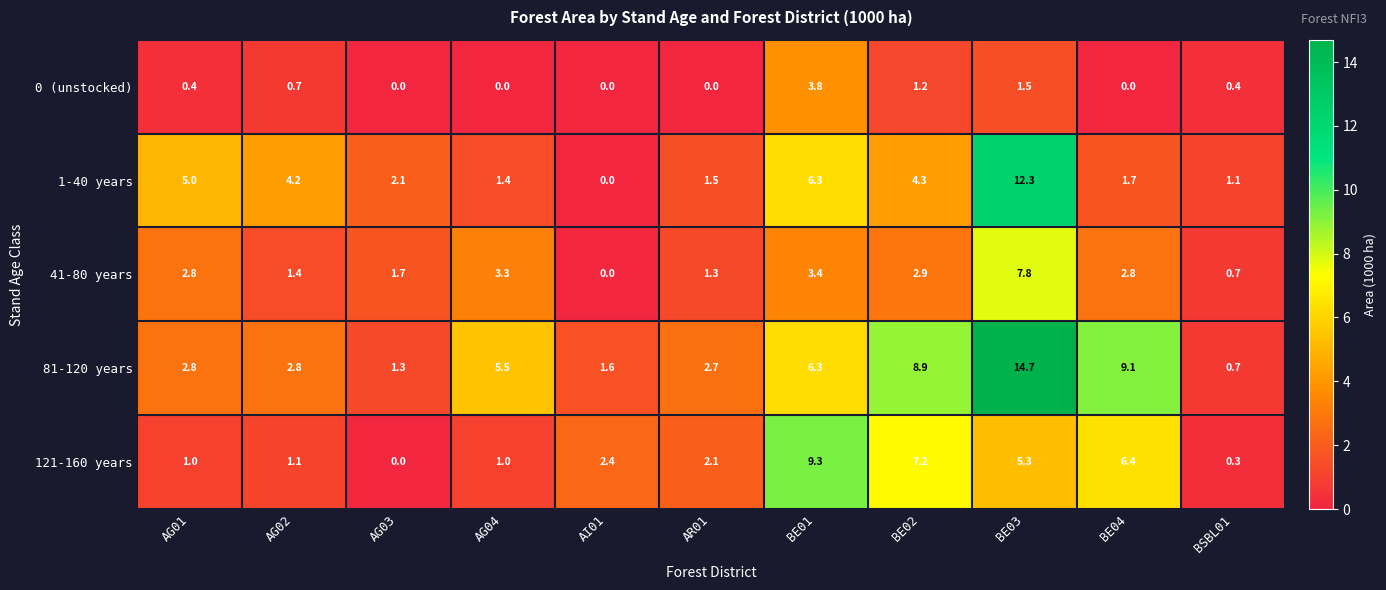

How many distinct data groups are displayed?

5